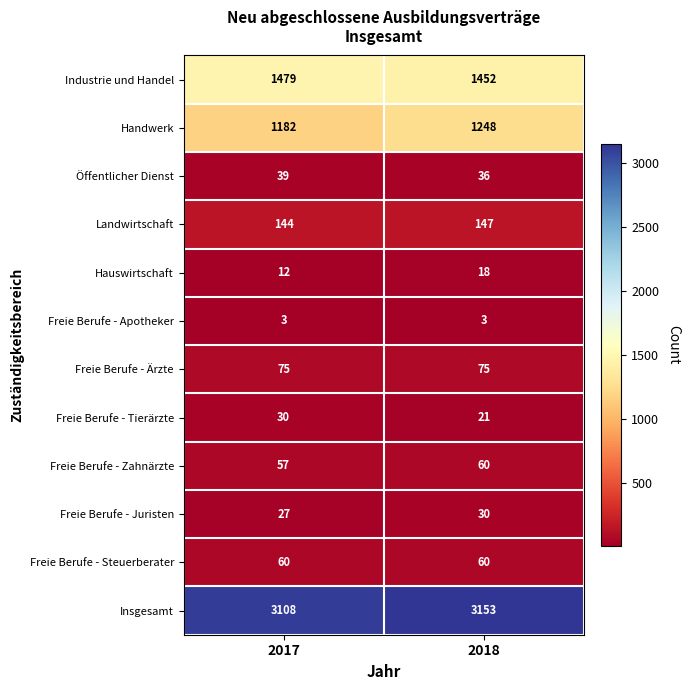

What is the spread (max minus min) of values at 2017?

3105